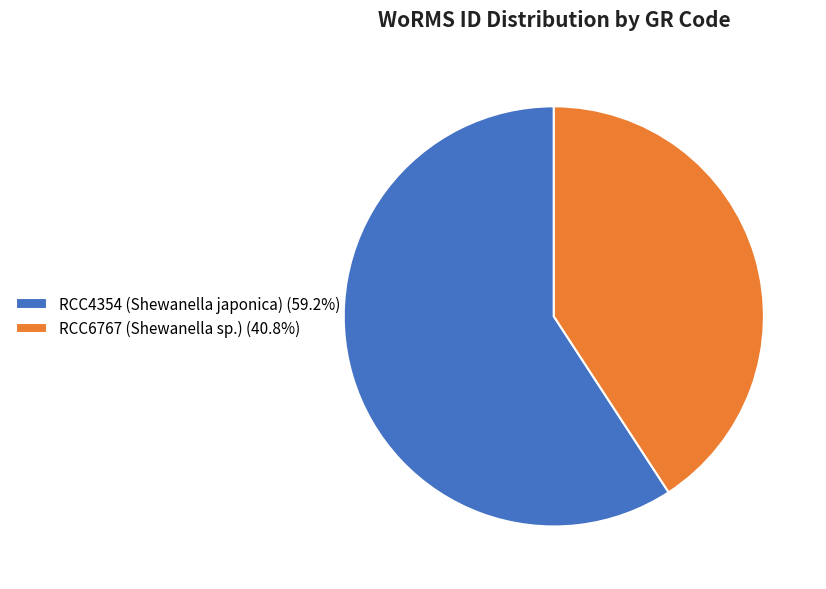

Does RCC4354 (Shewanella japonica) (59.2%) represent more than half of the total?

Yes